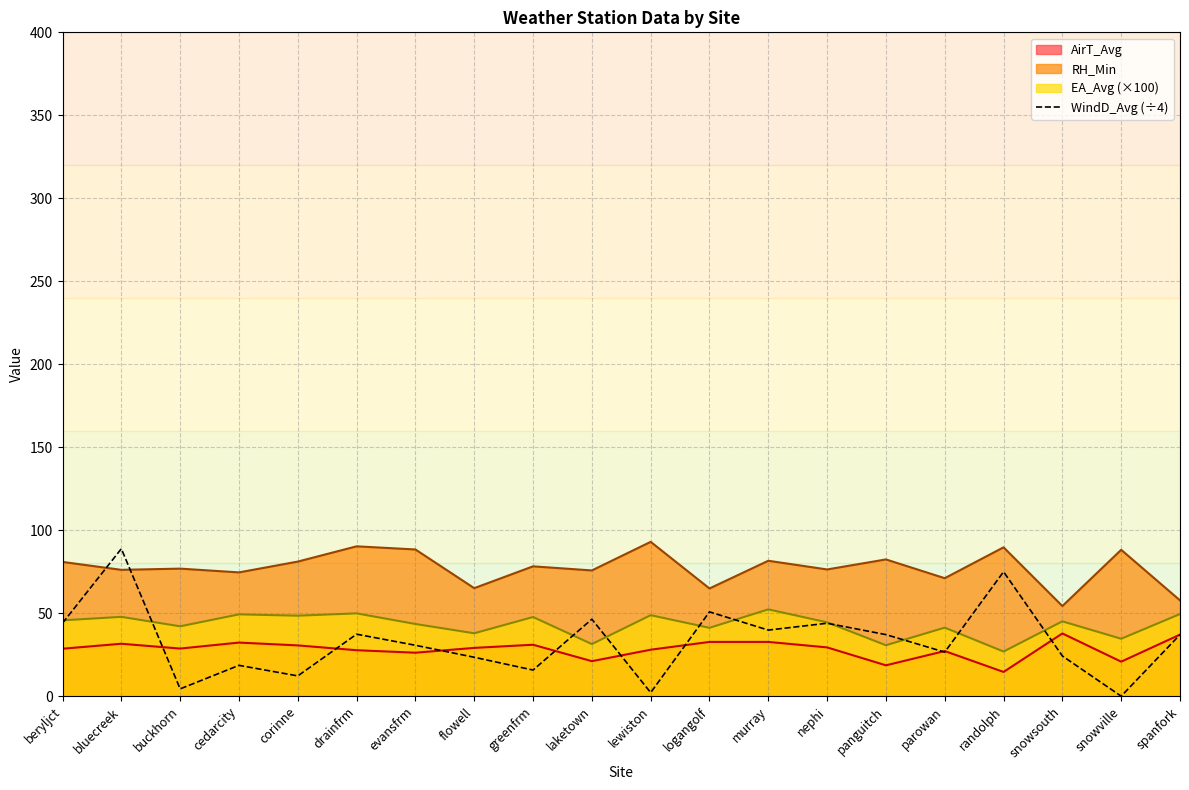

Between snowsouth and snowville, which is larger?

snowsouth